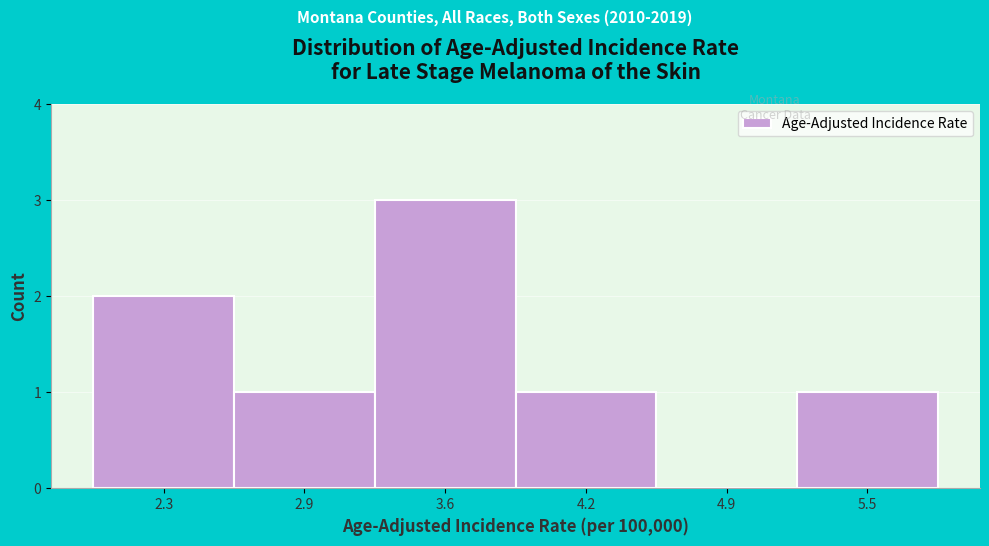

Reading left to right, transcribe all the data shown in this chart.

2.3=2	2.9=1	3.6=3	4.2=1	4.9=0	5.5=1